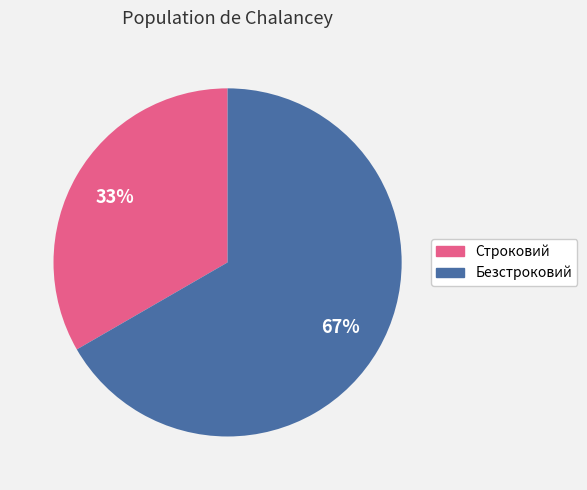

Is there any slice that represents more than half of the pie?

Yes